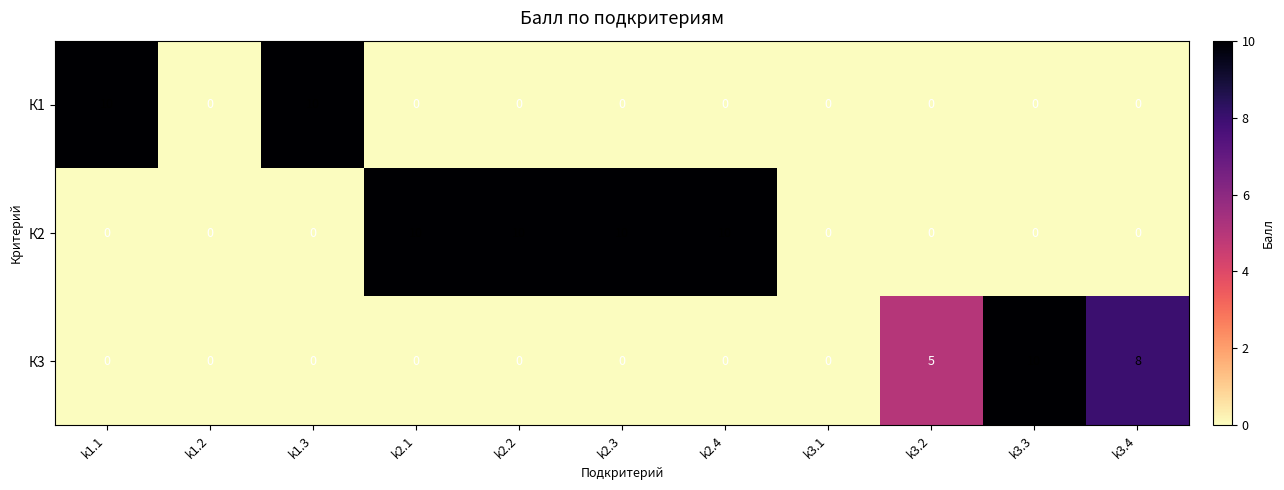

Is it true that К2 equals 2 at k2.2?

False